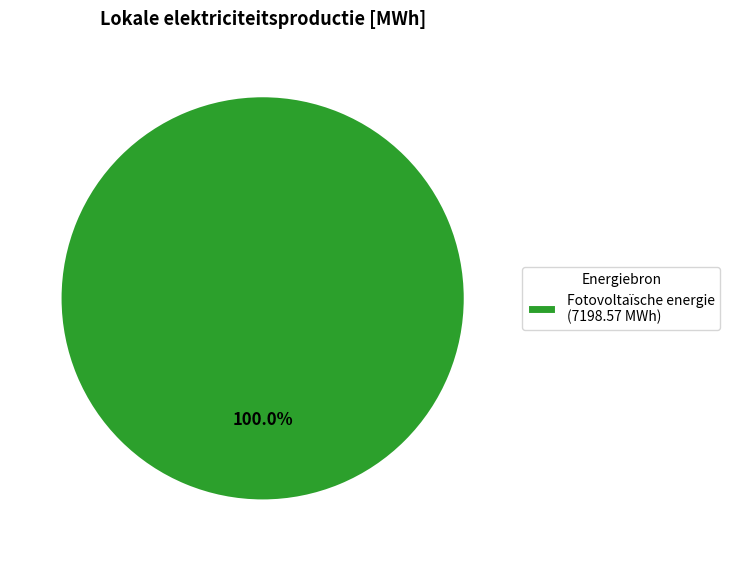

How many segments does this pie chart have?

1